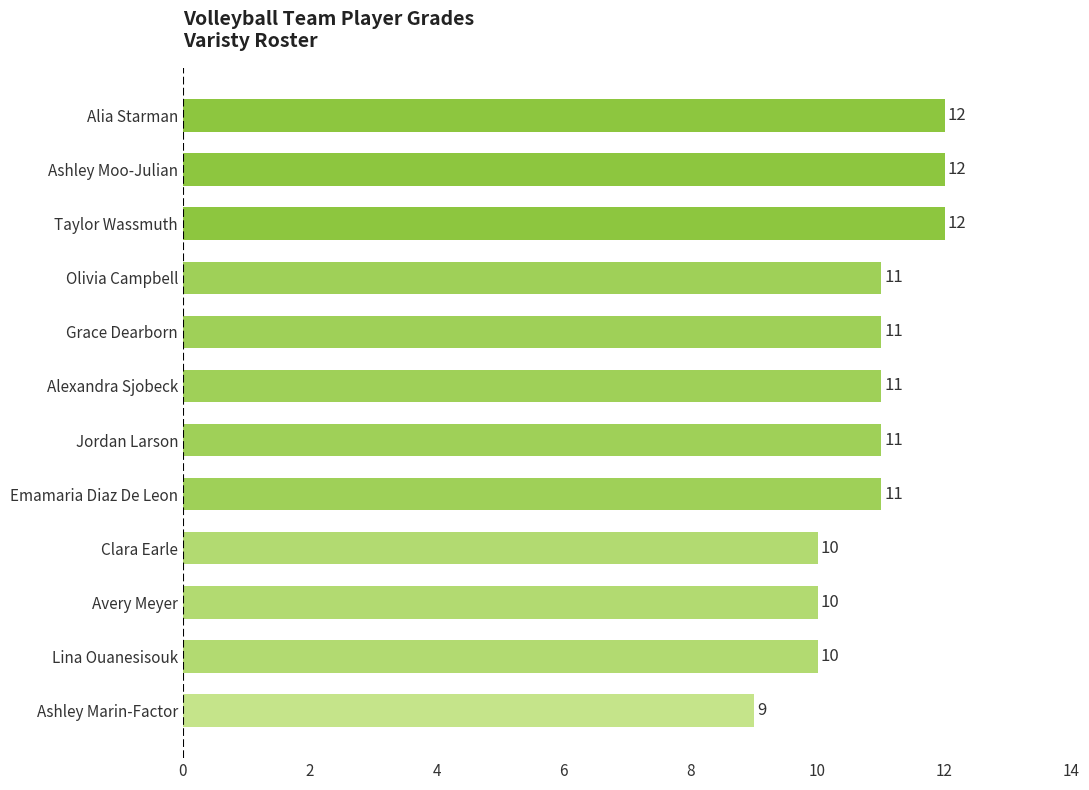

How many distinct data groups are displayed?

1